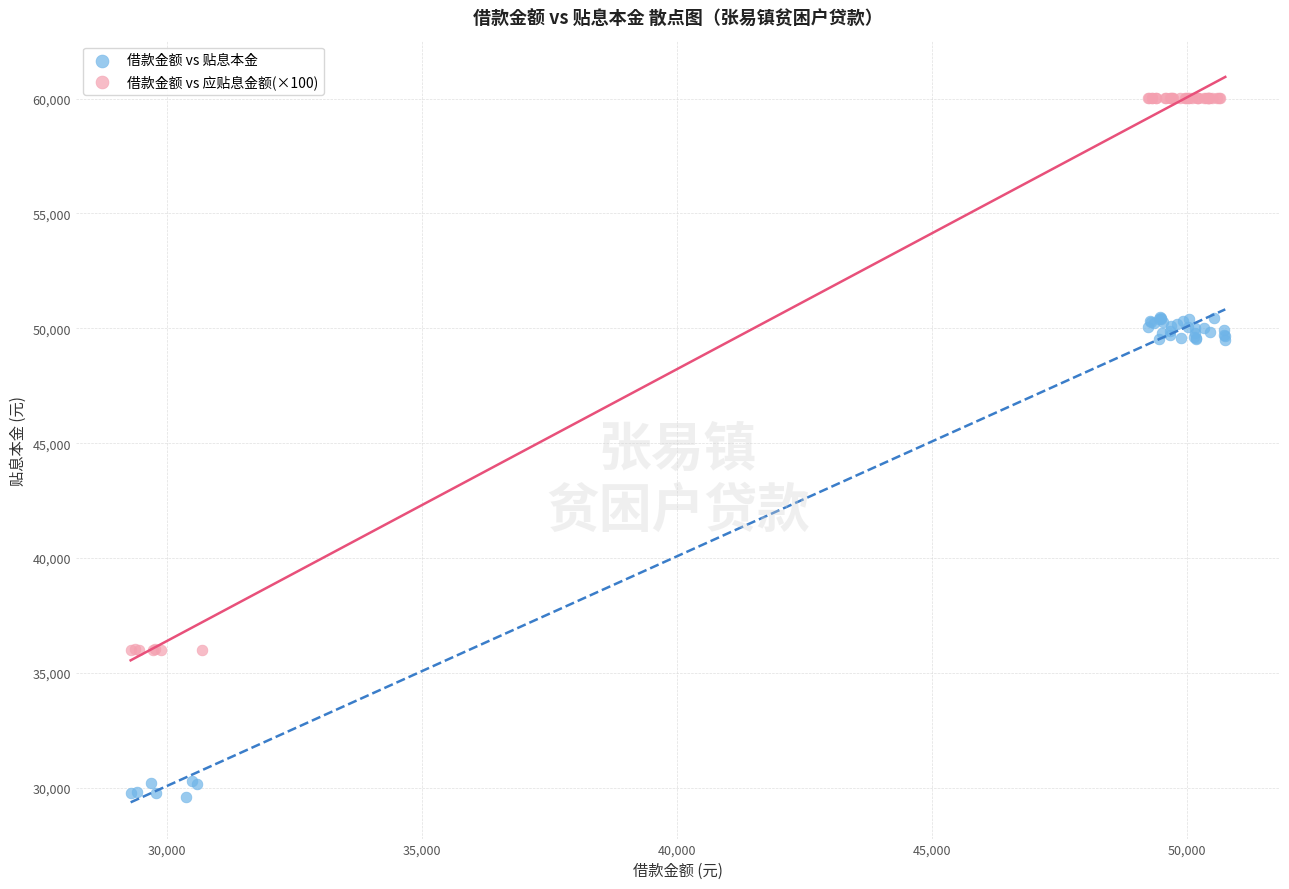

What are all the series names shown in the legend?

借款金额 vs 贴息本金, 借款金额 vs 应贴息金额(×100)